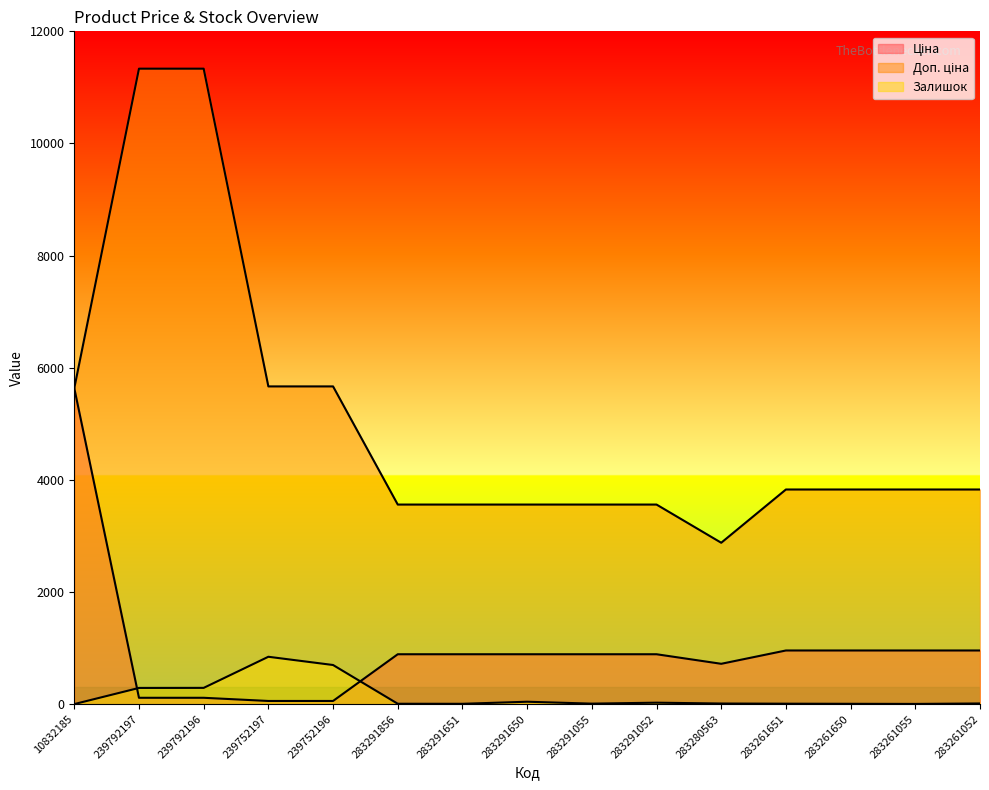

True or false: Ціна has a value of 957.1 at 283261052.

True